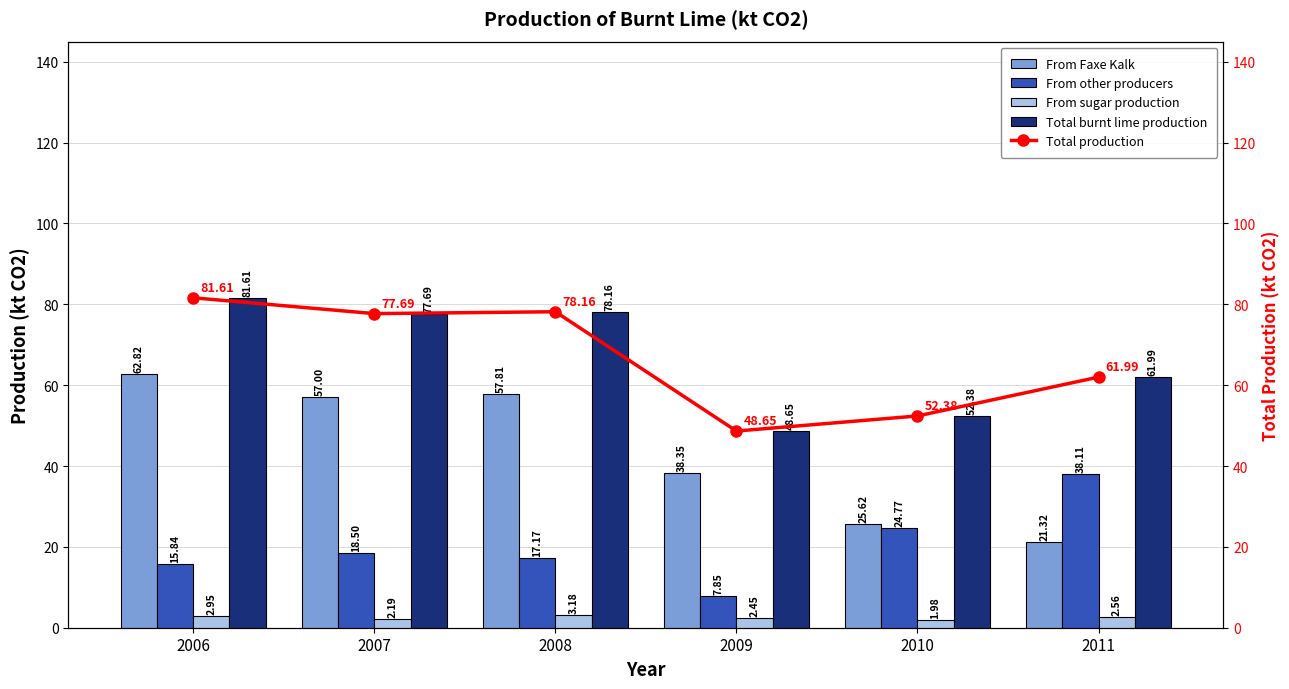

Read the From other producers value at 2006.

15.8